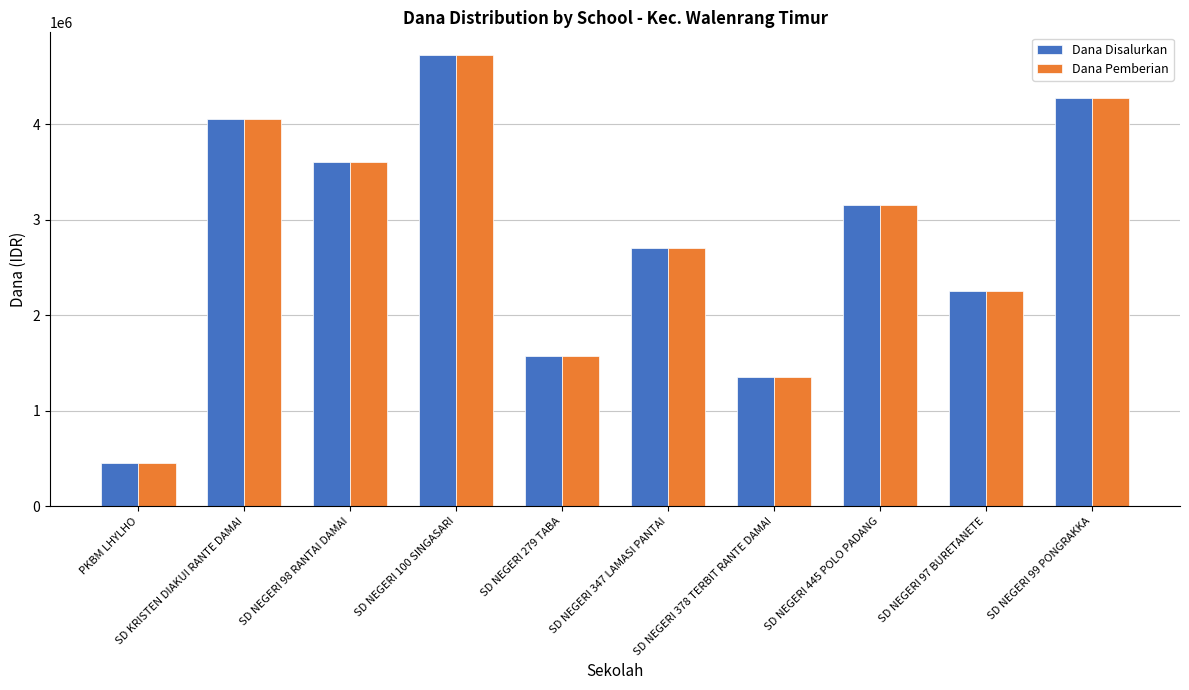

The value of Dana Pemberian at SD NEGERI 445 POLO PADANG is 721058. True or false?

False